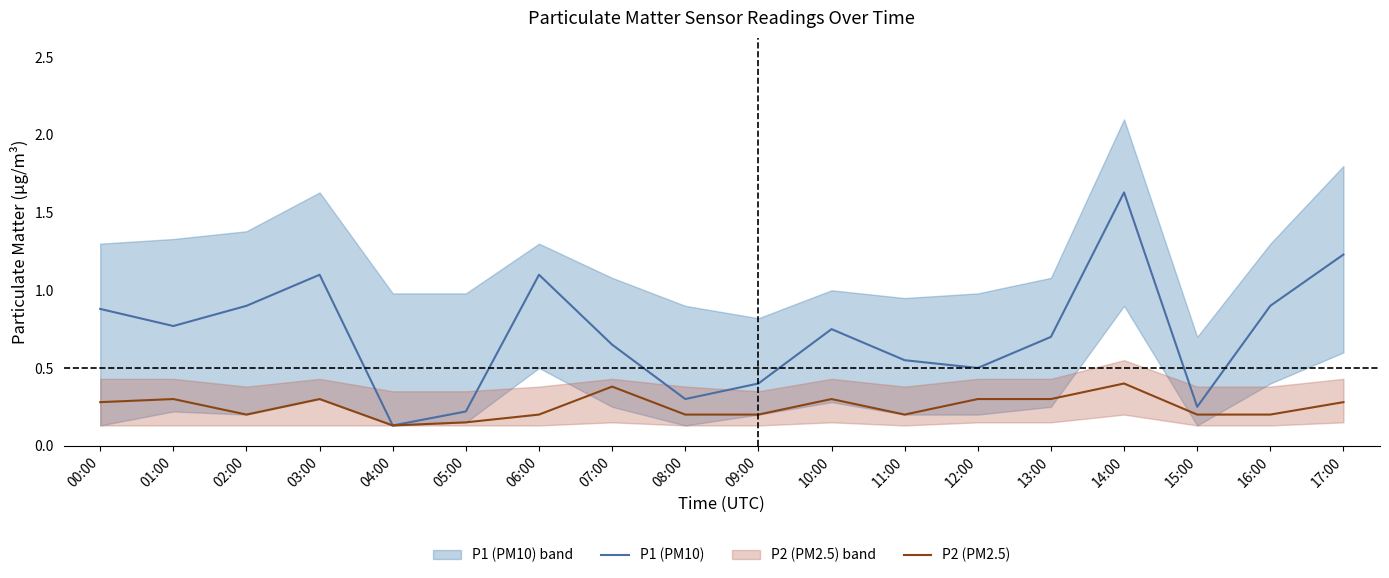

What is the difference between the P2 (PM2.5) values at 04:00 and 01:00?

0.2